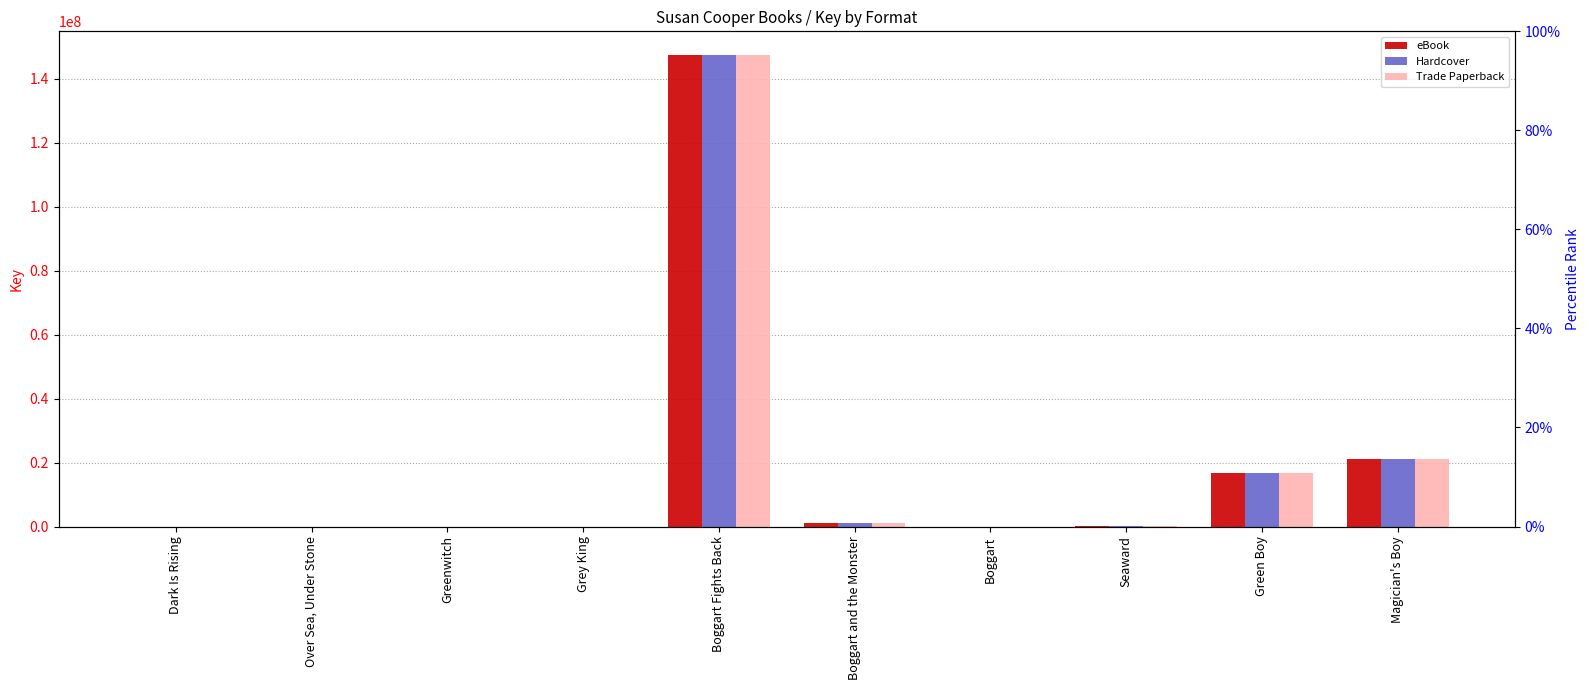

Where does the Trade Paperback series first go above 311323?

Boggart Fights Back